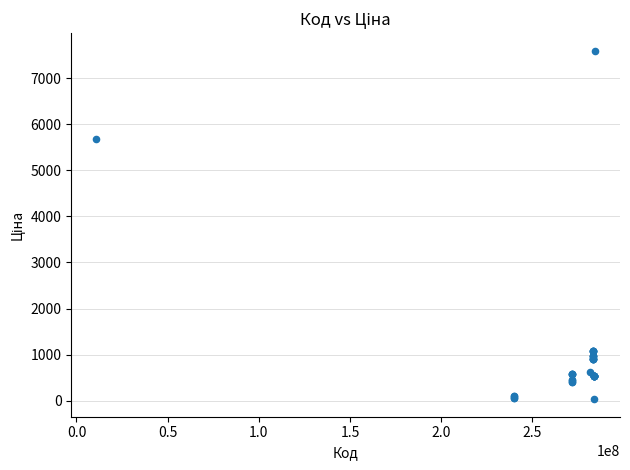

What Y value in the scatter plot is closest to 3814?

5673.8